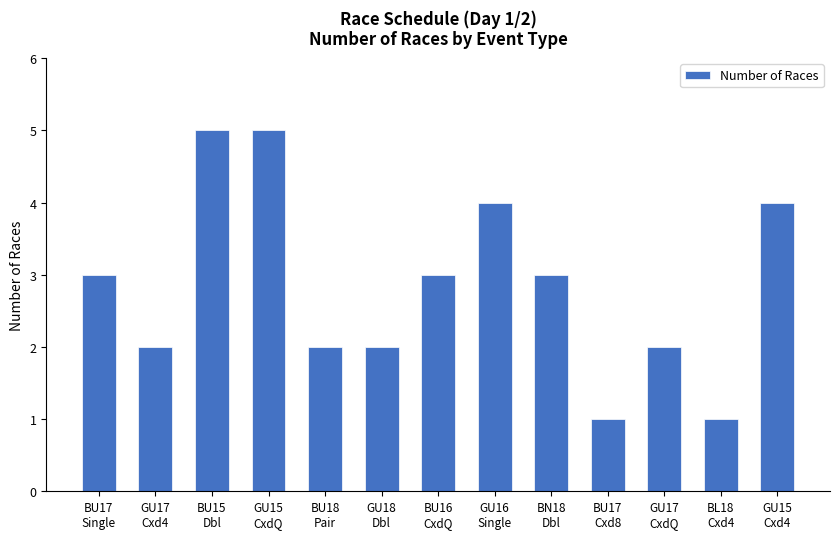

What is the change in value from GU15
CxdQ to BN18
Dbl?

-2